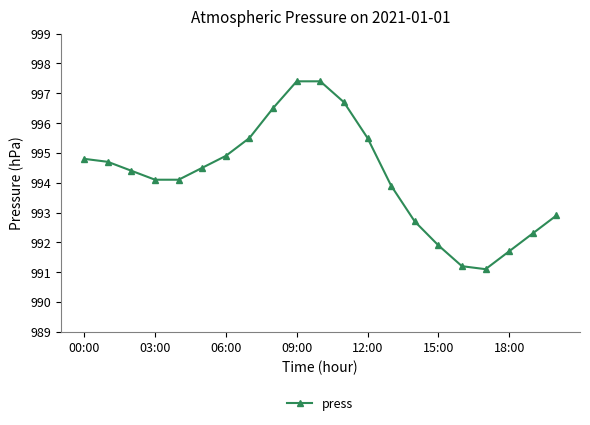

How many distinct data groups are displayed?

1